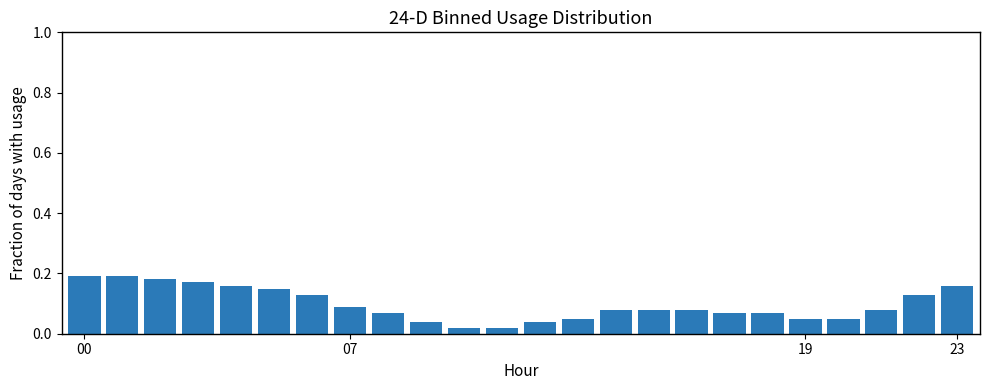

Count the values in the range 0 to 1.

24